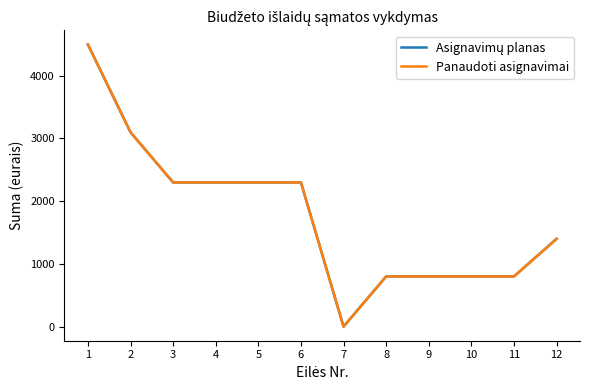

Is this an area chart (filled region under the line)?

No